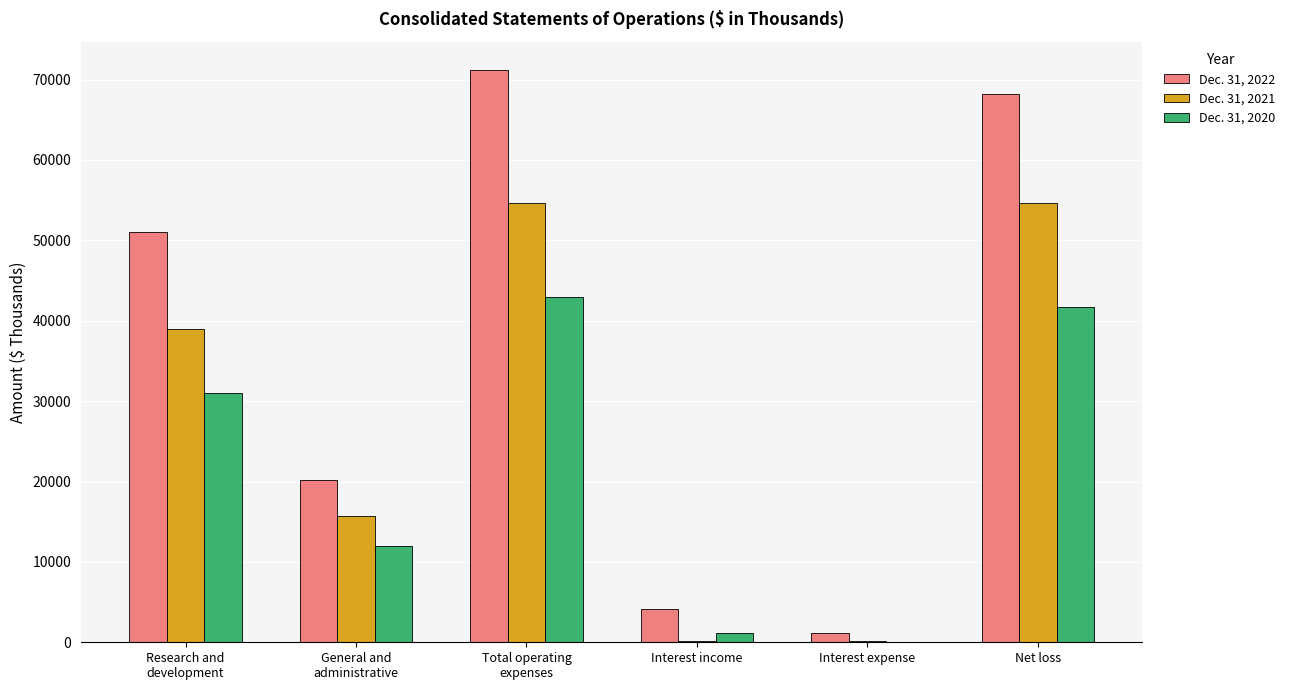

What is the average value of the Dec. 31, 2020 series?

21475